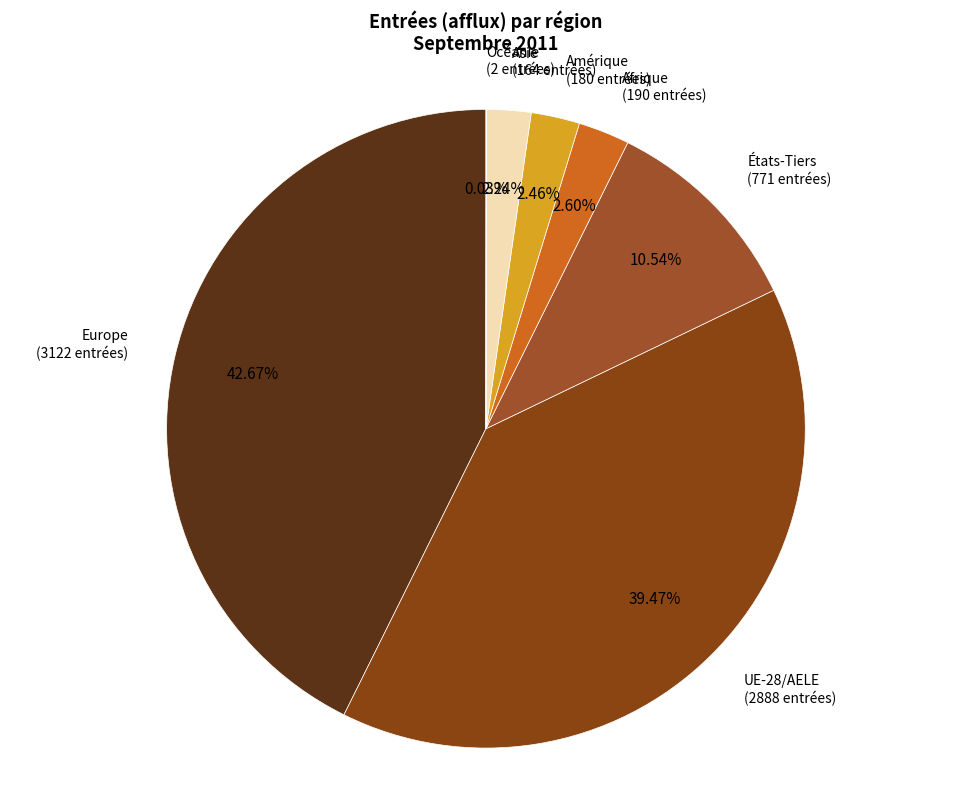

To the nearest percent, what portion does UE-28/AELE represent?

39%